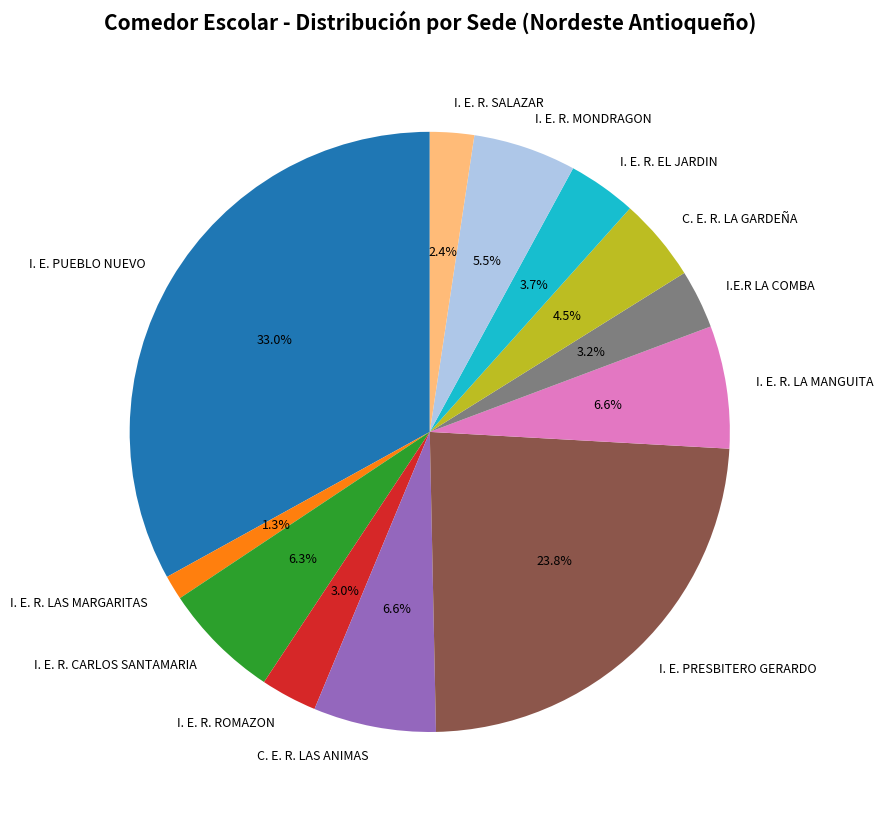

How many segments does this pie chart have?

12